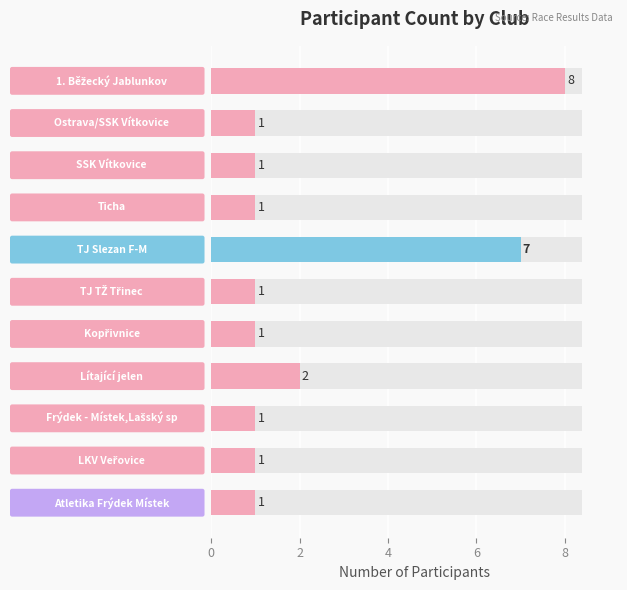

Reading left to right, what are all the values shown in this chart?

8	1	1	1	7	1	1	2	1	1	1